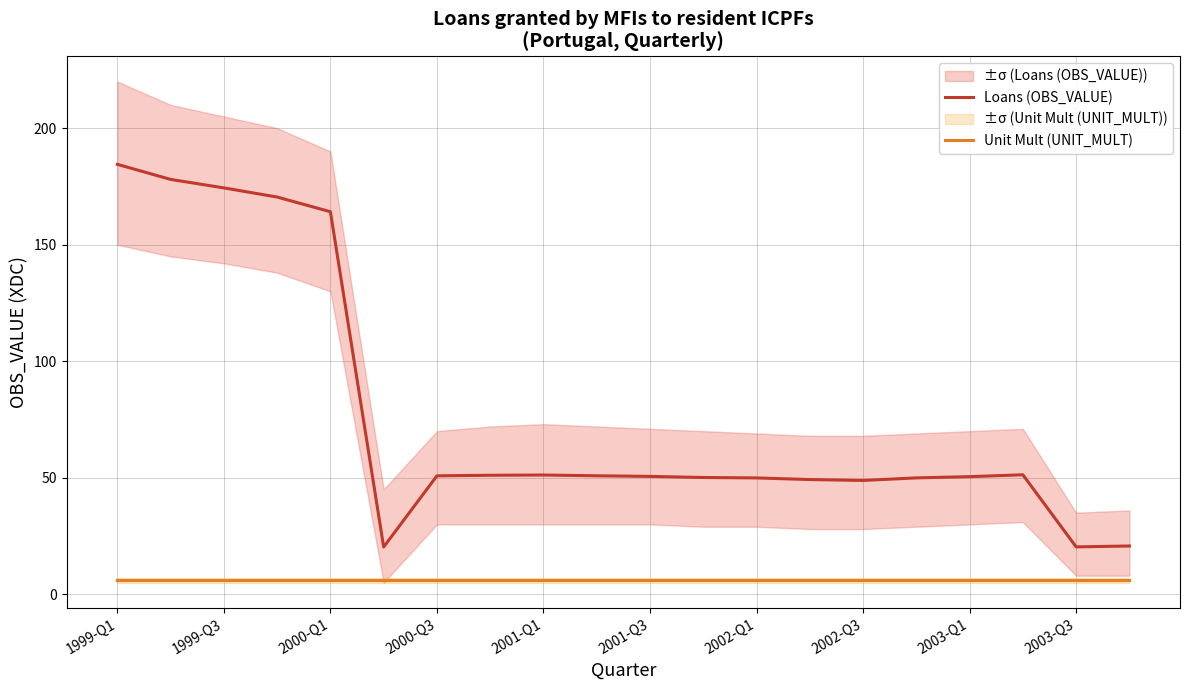

True or false: Loans (OBS_VALUE) and Unit Mult (UNIT_MULT) intersect in this chart.

False